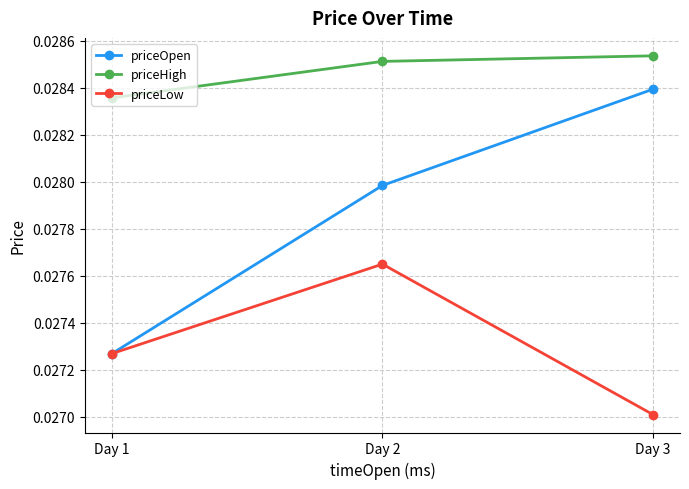

At which category is the sum across all series the highest?

Day 2